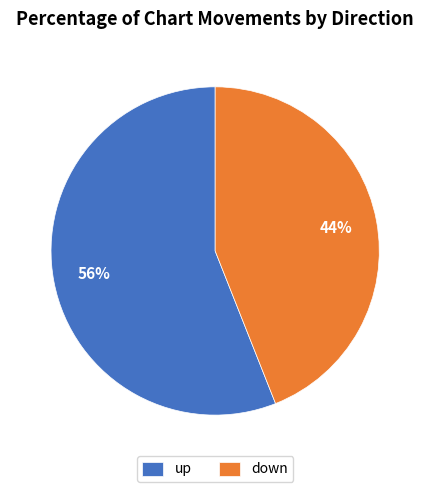

Is it true that up is 49% of the pie?

False